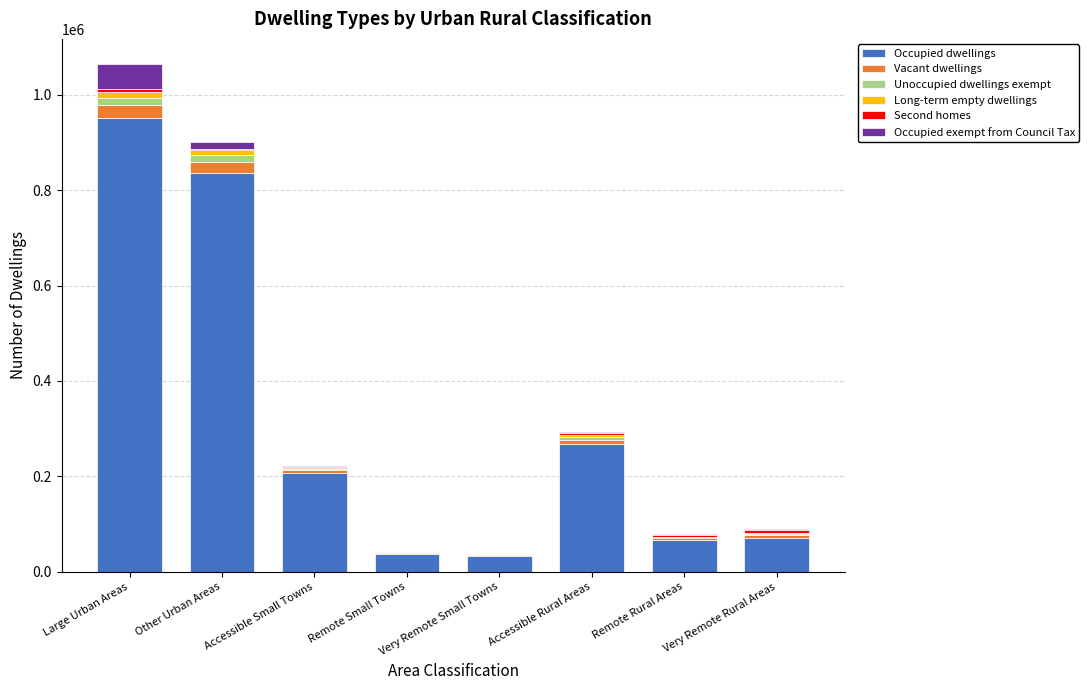

At which label is Occupied dwellings closest to 491972?

Accessible Rural Areas